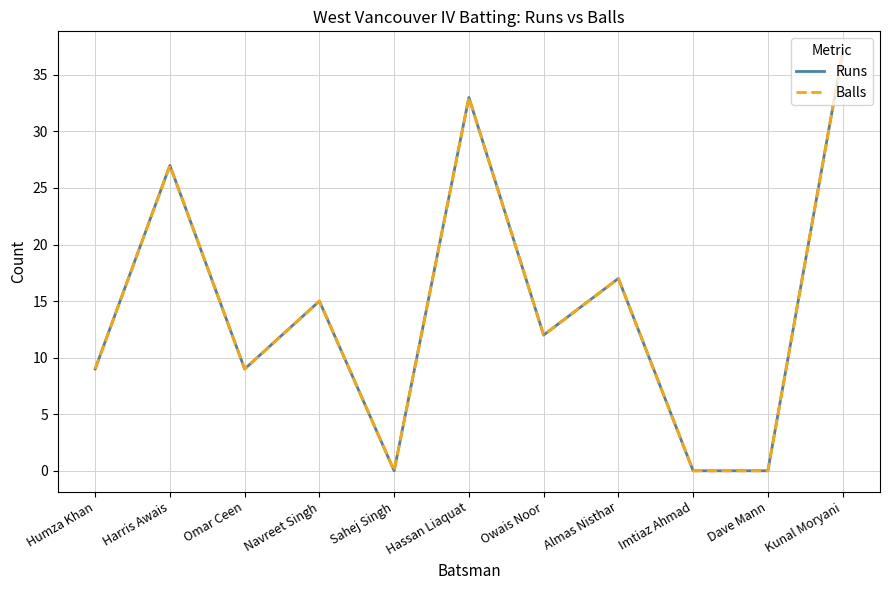

Where does the Balls series first go above 12?

Harris Awais